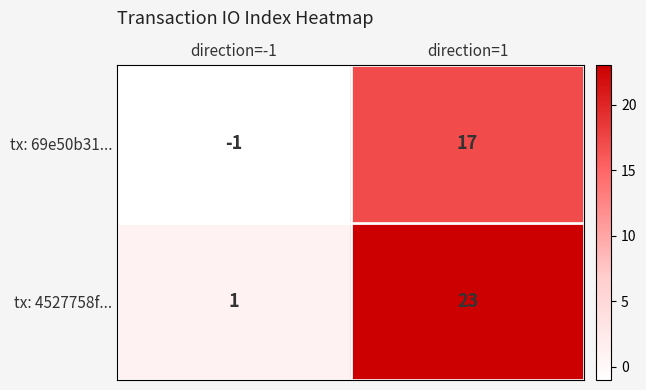

Reading right to left, transcribe all the data shown in this chart.

tx: 69e50b31...: 17	-1
tx: 4527758f...: 23	1